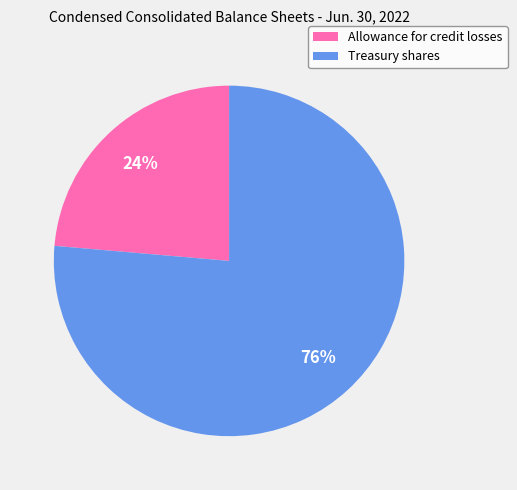

Count the number of slices in the pie.

2